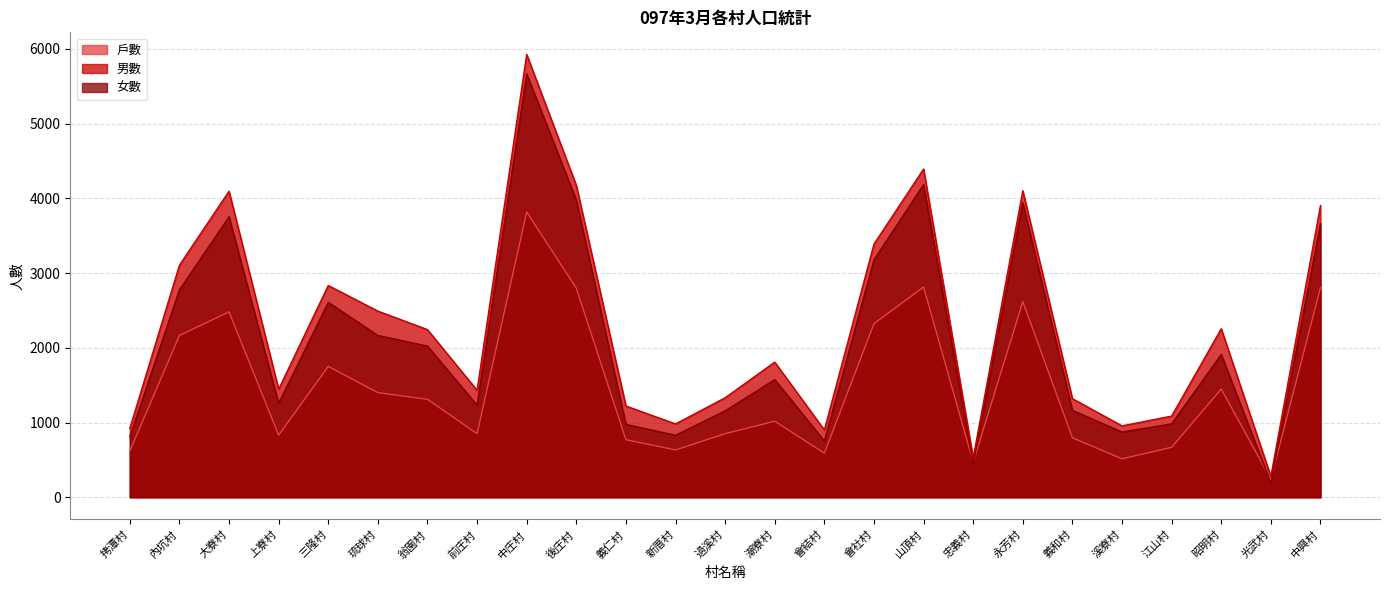

True or false: 男數 has more than 0 points higher than both neighbors.

True